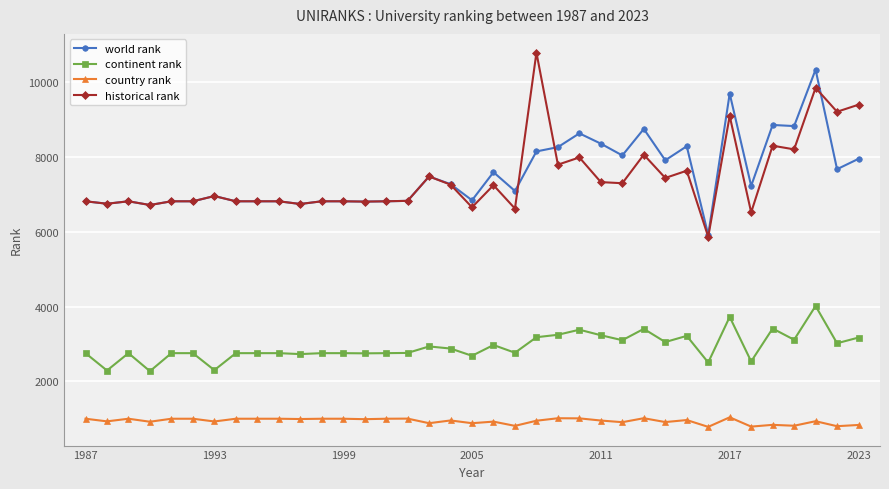

How many lines are shown in the chart?

4